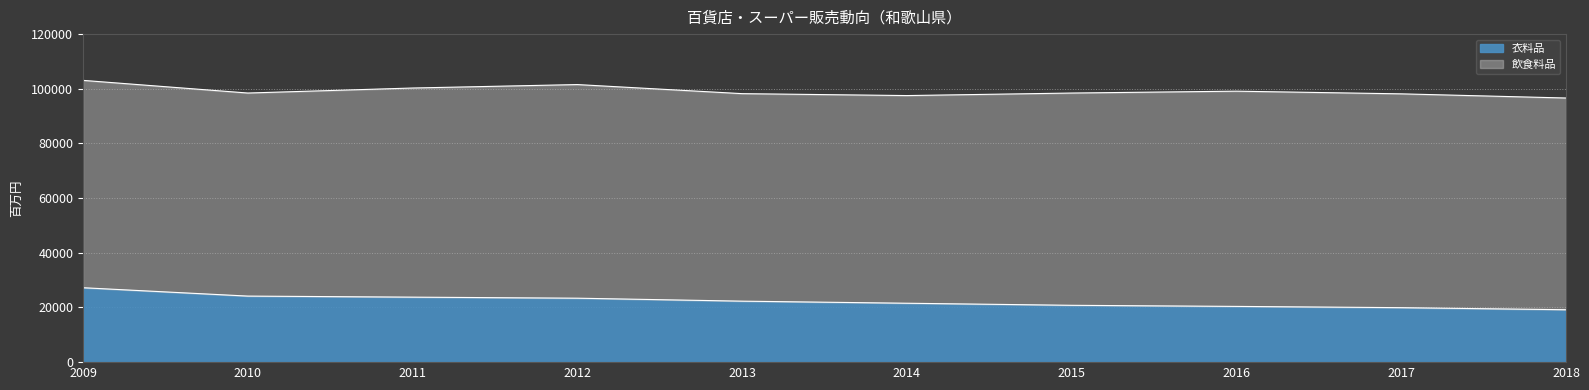

True or false: the data shows 27222 at 2009.

True